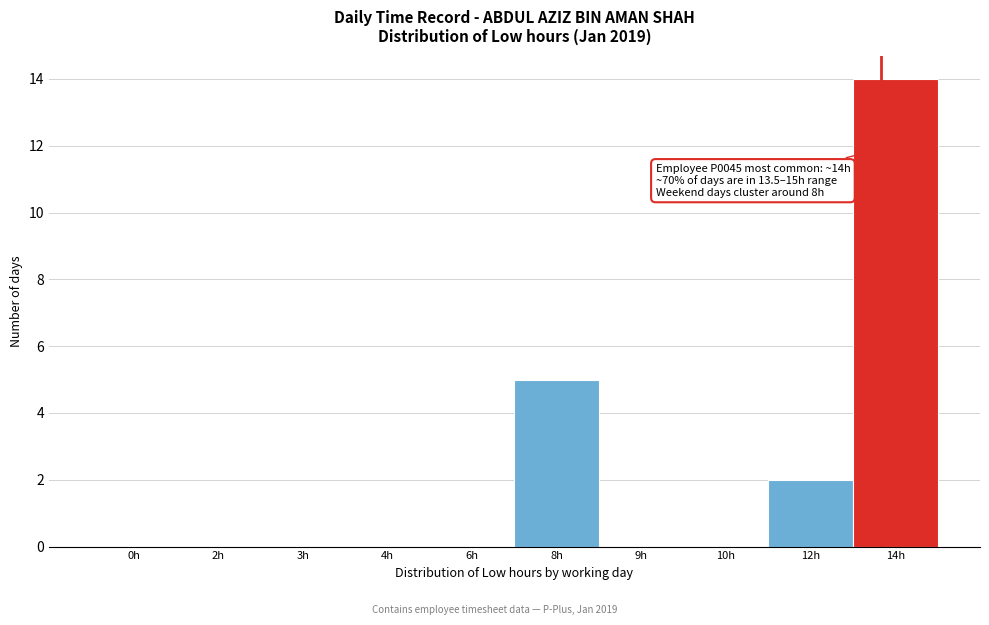

Reading right to left, list all the values displayed in this chart.

14h=14	12h=2	10h=0	9h=0	8h=5	6h=0	4h=0	3h=0	2h=0	0h=0